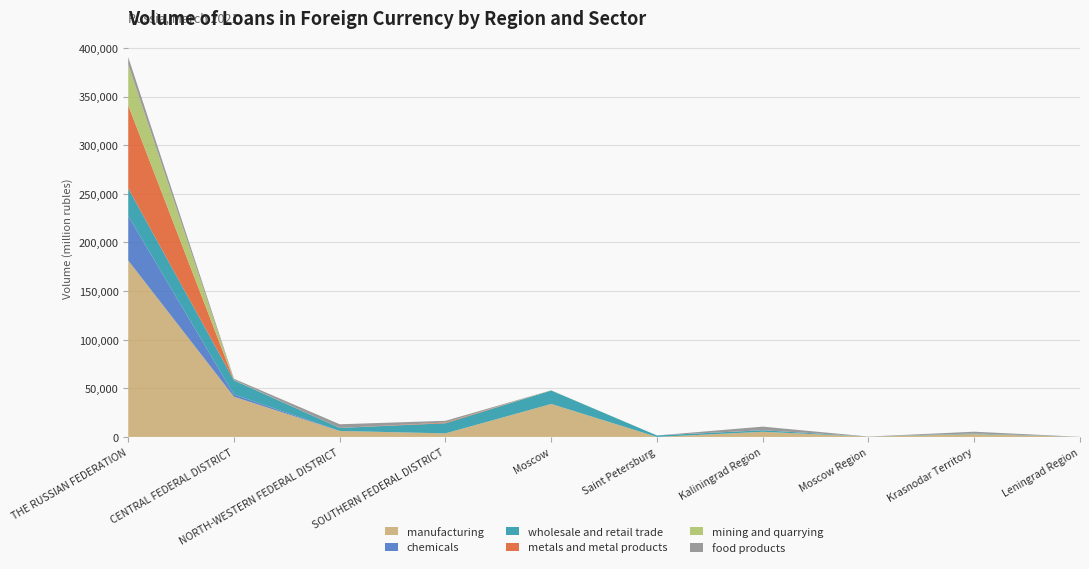

Reading left to right, transcribe all the data shown in this chart.

manufacturing: 181481	41350	6101	3663	33919	0	5303	304	2896	83
chemicals: 45710	2292	86	0	0	0	0	0	0	26
wholesale and retail trade: 28441	14593	3083	10389	13832	1510	1574	85	608	0
metals and metal products: 85477	94	0	705	0	0	0	0	58	0
mining and quarrying: 41864	250	0	10	250	0	0	0	0	0
food products: 7693	1237	3757	1816	0	0	3730	2	1816	0